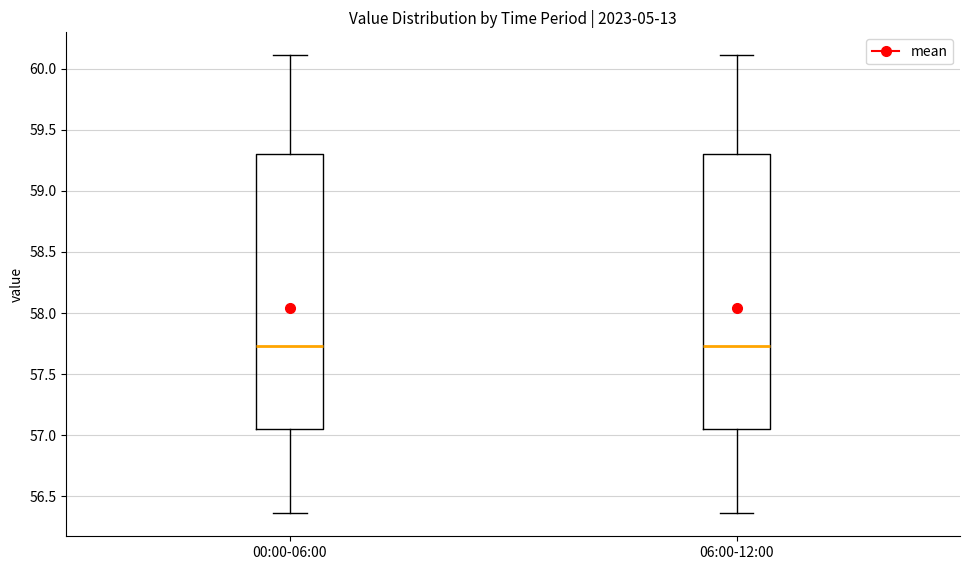

Reading left to right, read every box against the y-axis: the position of its median line, the range the box covers, and the ends of its whiskers. The values are not printed on the chart, so give them approximately, as read against the axis.

00:00-06:00: median 57.75, box 57.05 to 59.30, whiskers 56.35 to 60.10
06:00-12:00: median 57.75, box 57.05 to 59.30, whiskers 56.35 to 60.10